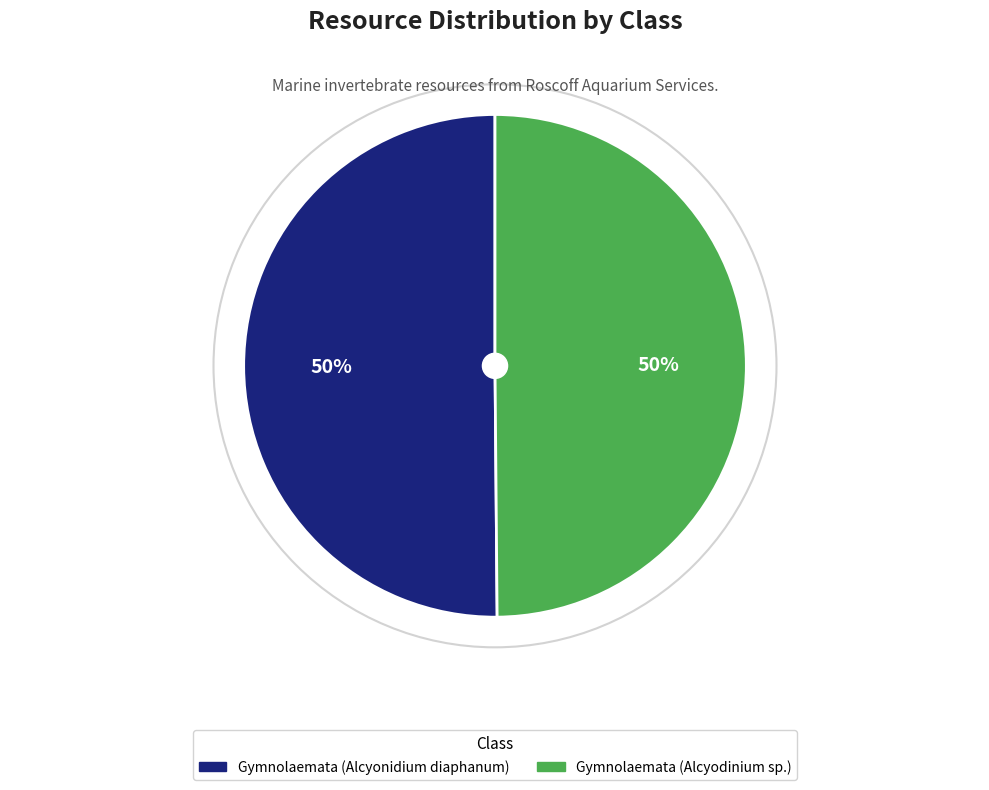

How many segments does this pie chart have?

2